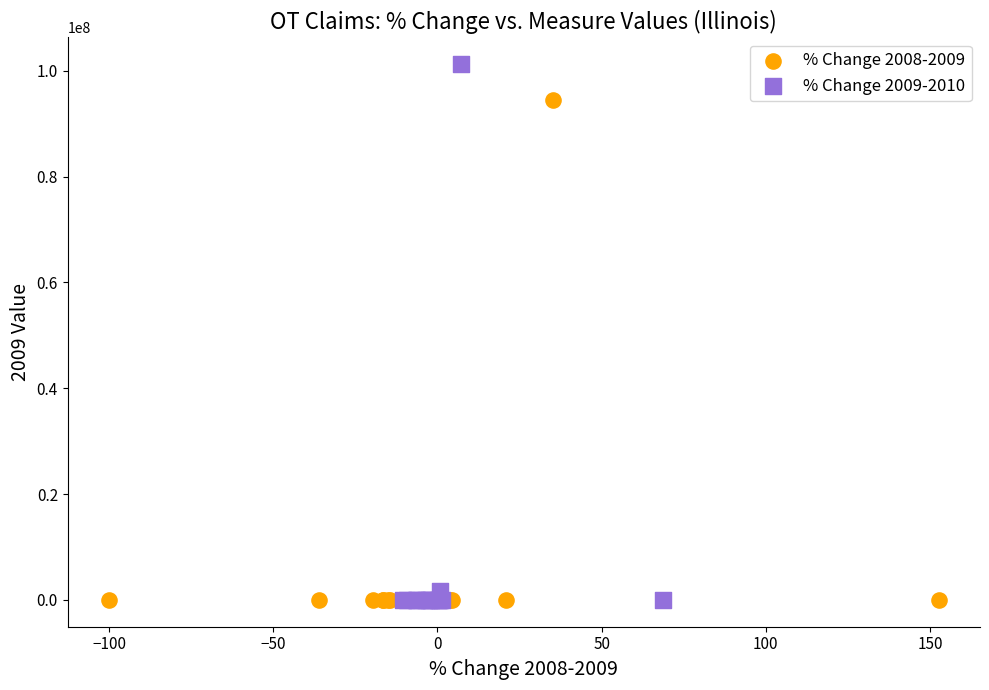

Which series reaches the maximum Y coordinate?

% Change 2009-2010